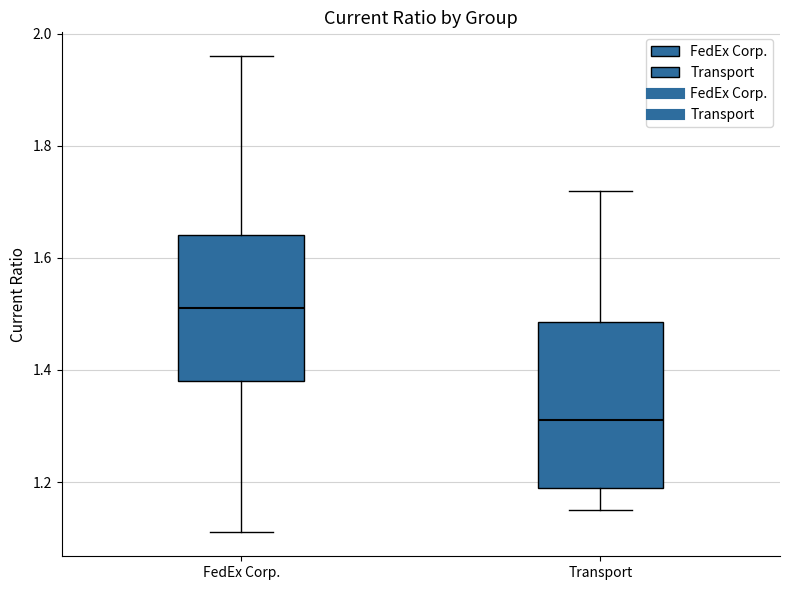

Where does the median line of the box for Transport sit on the y-axis? The values are not printed on the chart, so give them approximately, as read against the axis.

1.32